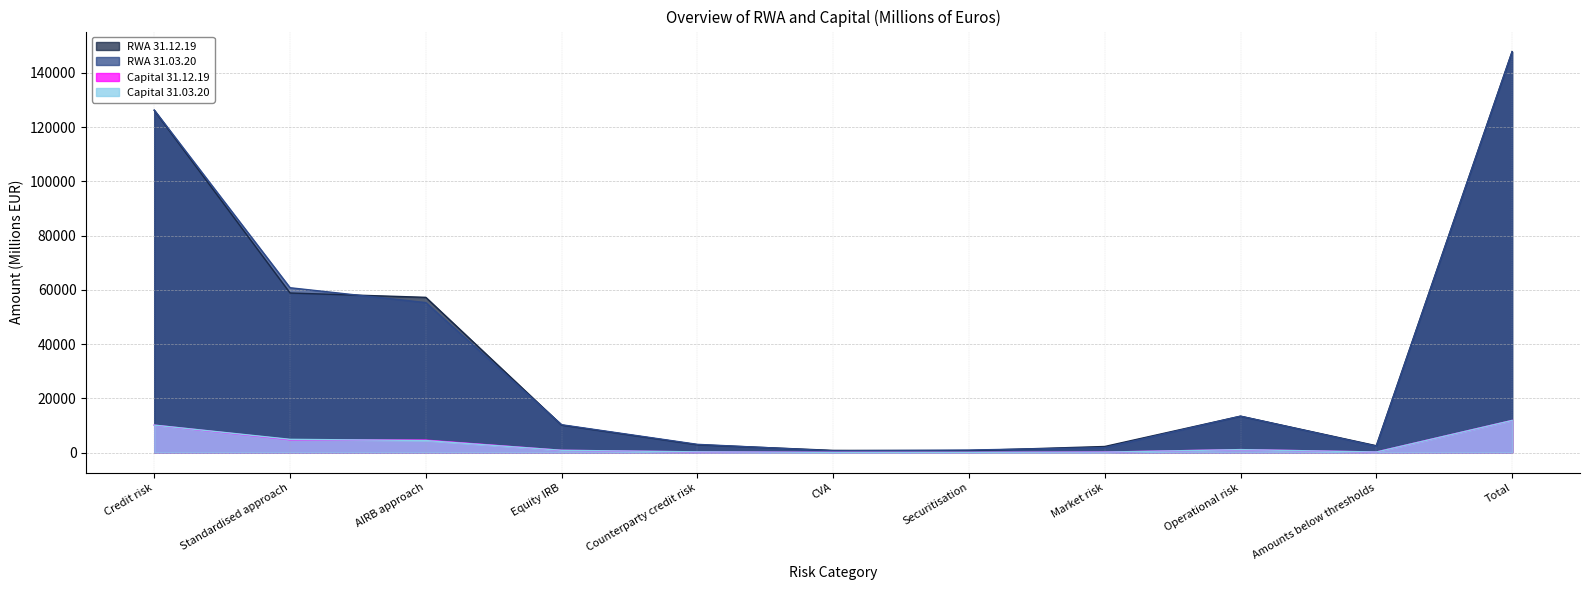

Does the chart have visible grid lines?

Yes